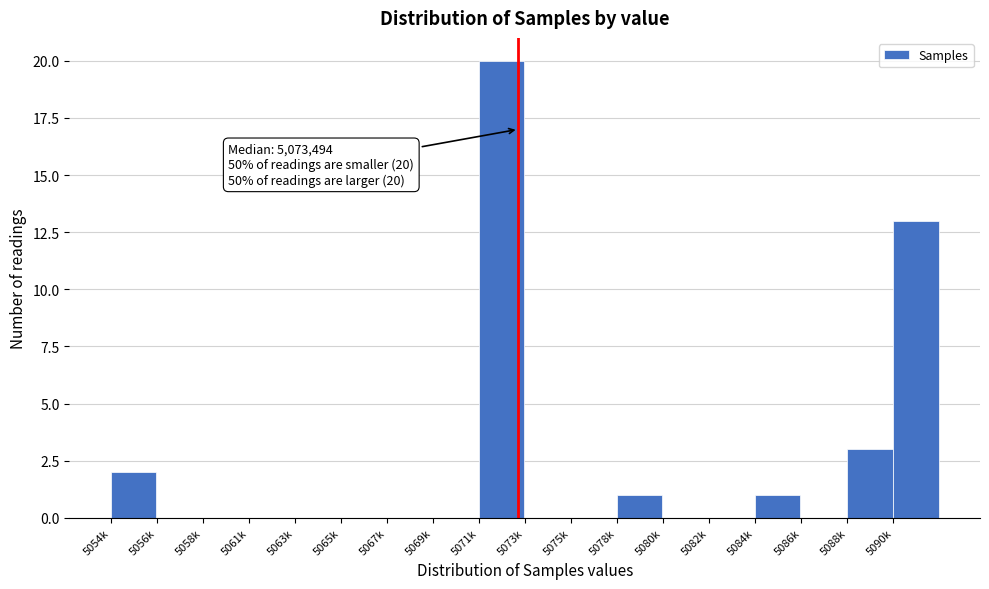

Reading left to right, transcribe all the data shown in this chart.

5054k=2	5056k=0	5058k=0	5061k=0	5063k=0	5065k=0	5067k=0	5069k=0	5071k=20	5073k=0	5075k=0	5078k=1	5080k=0	5082k=0	5084k=1	5086k=0	5088k=3	5090k=13